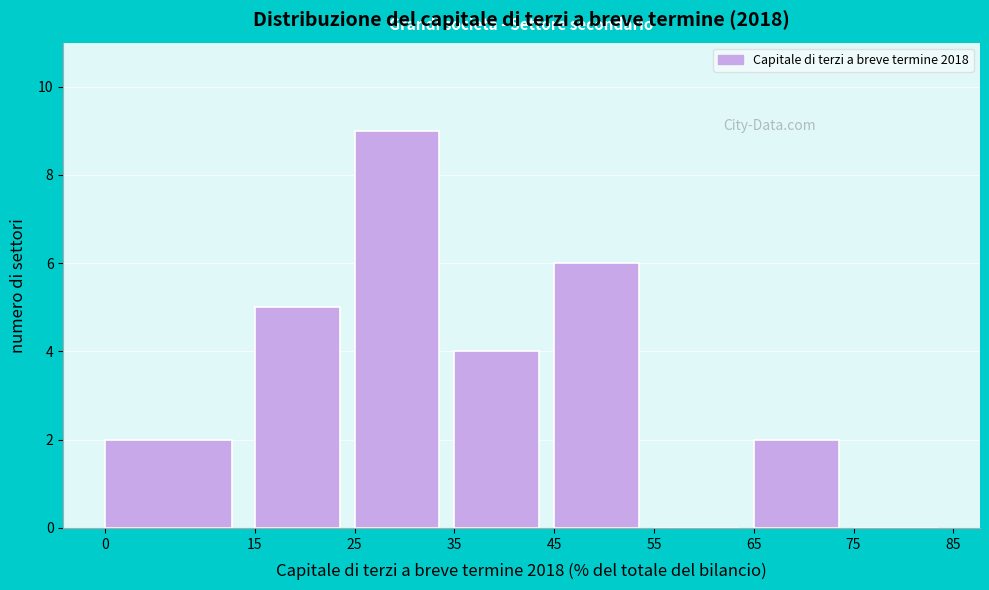

Reading left to right, transcribe this chart: for each bar, give the range it covers on the x-axis and its height. The values are not printed on the chart, so give them approximately, as read against the axis.

0 to 15: 2
15 to 25: 5
25 to 35: 9
35 to 45: 4
45 to 55: 6
55 to 65: 0
65 to 75: 2
75 to 85: 0